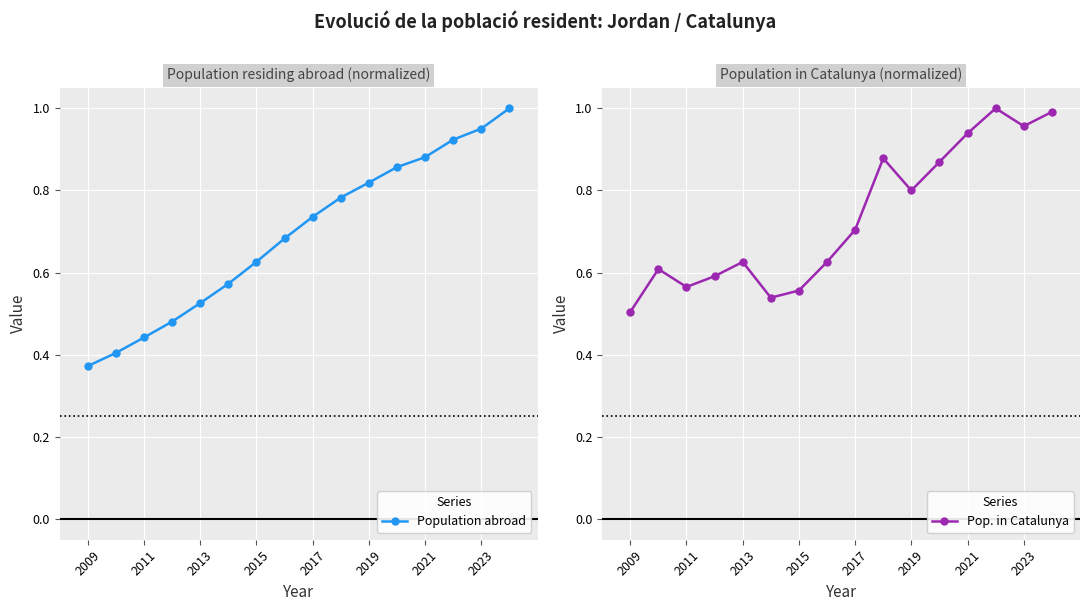

How many lines are shown in the chart?

2